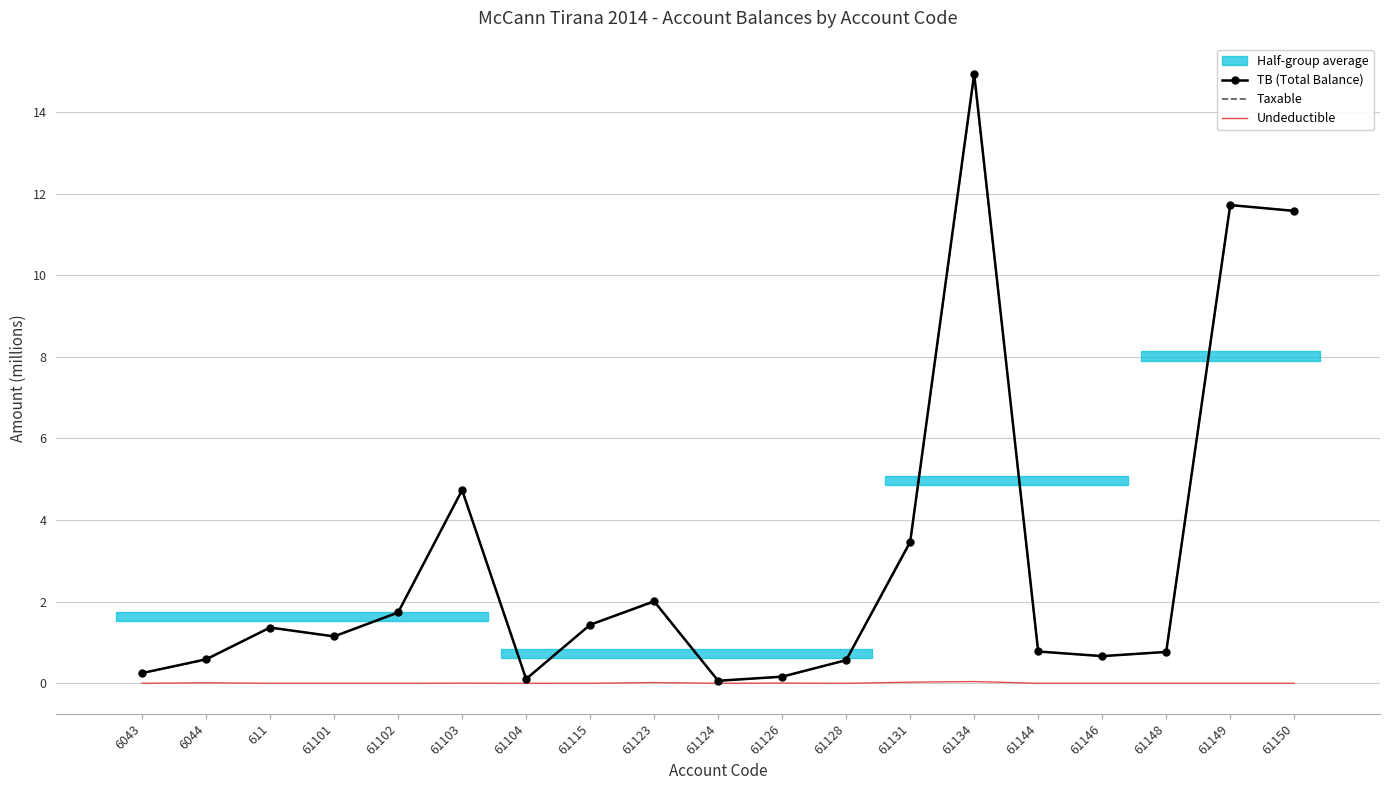

At which label does Undeductible reach its peak?

61134